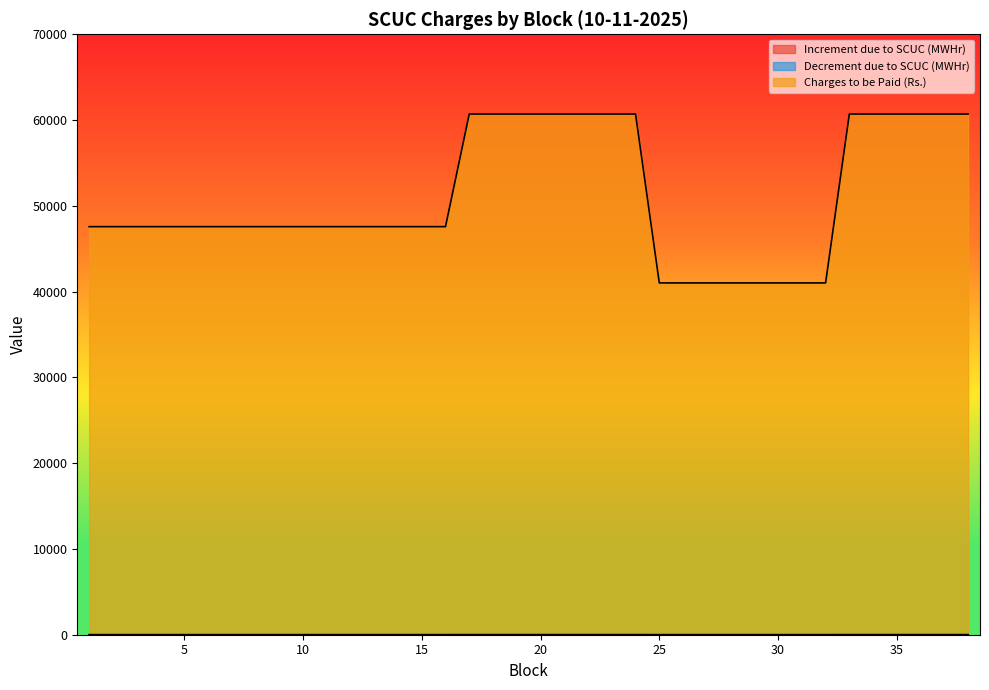

Reading left to right, transcribe all the data shown in this chart.

Increment due to SCUC (MWHr): 10.0	10.0	10.0	10.0	10.0	10.0	10.0	10.0	10.0	10.0	10.0	10.0	10.0	10.0	10.0	10.0	12.8	12.8	12.8	12.8	12.8	12.8	12.8	12.8	8.7	8.7	8.7	8.7	8.7	8.7	8.7	8.7	12.8	12.8	12.8	12.8	12.8	12.8
Charges to be Paid (Rs.): 47573.1	47573.1	47573.1	47573.1	47573.1	47573.1	47573.1	47573.1	47573.1	47573.1	47573.1	47573.1	47573.1	47573.1	47573.1	47573.1	60703.7	60703.7	60703.7	60703.7	60703.7	60703.7	60703.7	60703.7	41013.8	41013.8	41013.8	41013.8	41013.8	41013.8	41013.8	41013.8	60703.7	60703.7	60703.7	60703.7	60703.7	60703.7